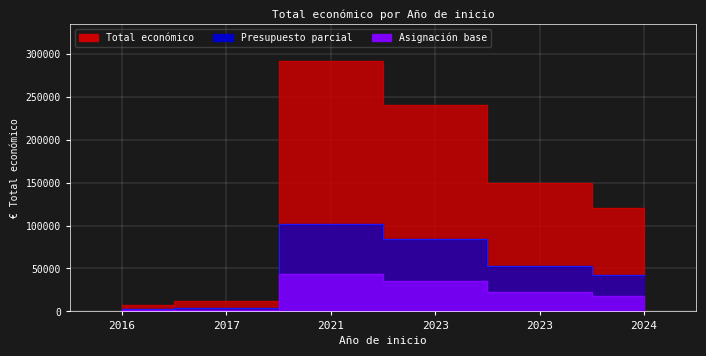

What is the average value?

136863